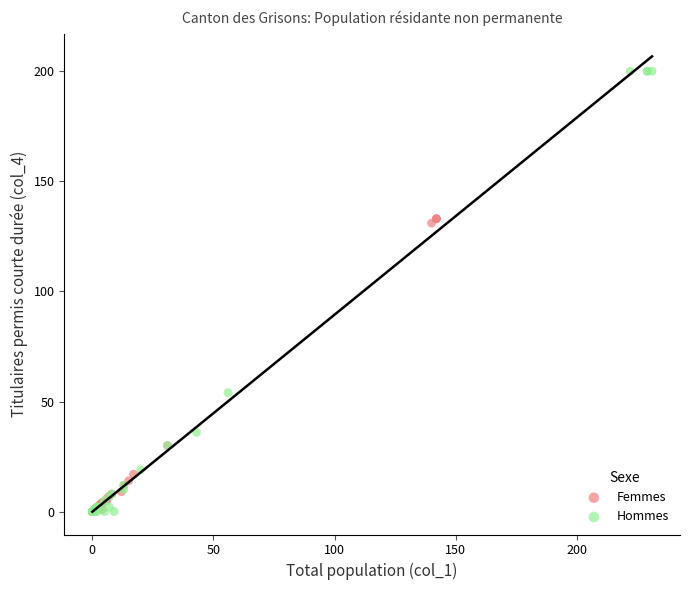

Which series reaches the maximum Y coordinate?

Hommes